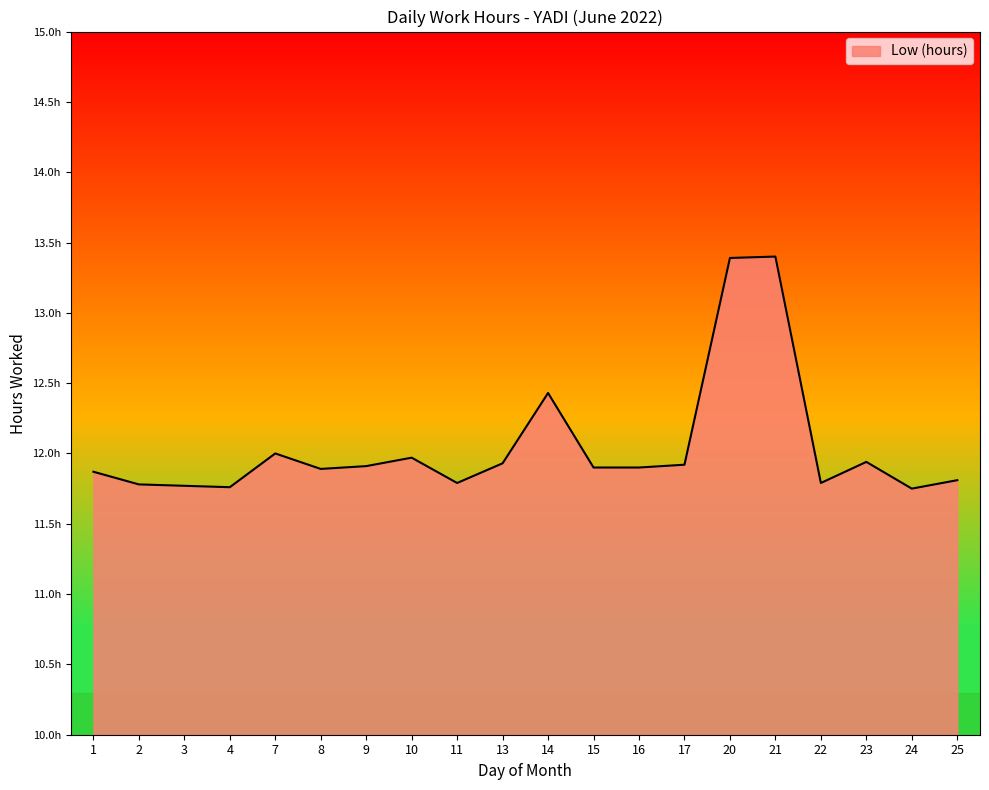

Reading left to right, extract all data points from this chart.

11.9	11.8	11.8	11.8	12.0	11.9	11.9	12.0	11.8	11.9	12.4	11.9	11.9	11.9	13.4	13.4	11.8	11.9	11.8	11.8